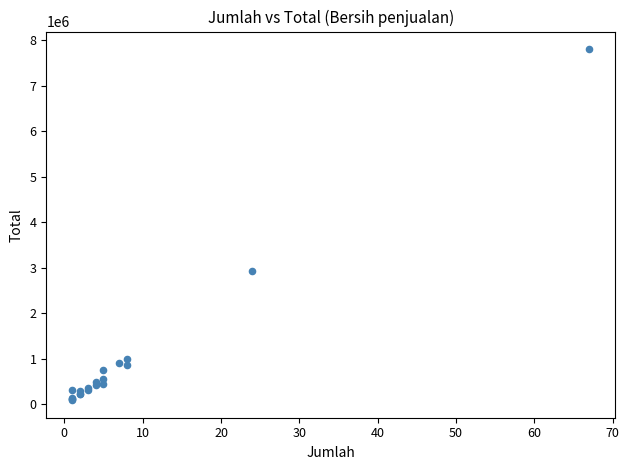

What Y value in the scatter plot is closest to 3947500?

2936500